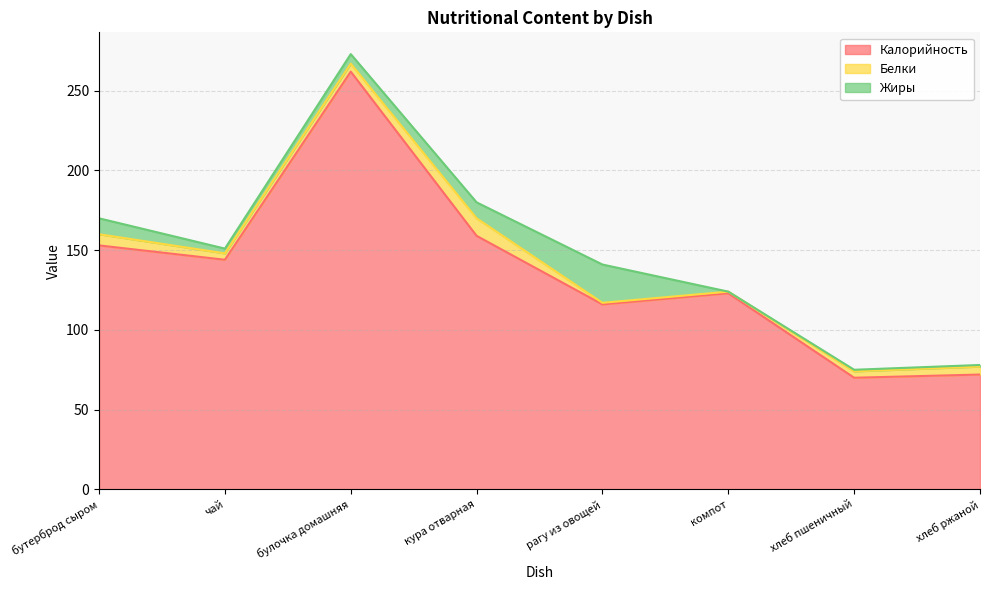

How many data points does each series have?

8